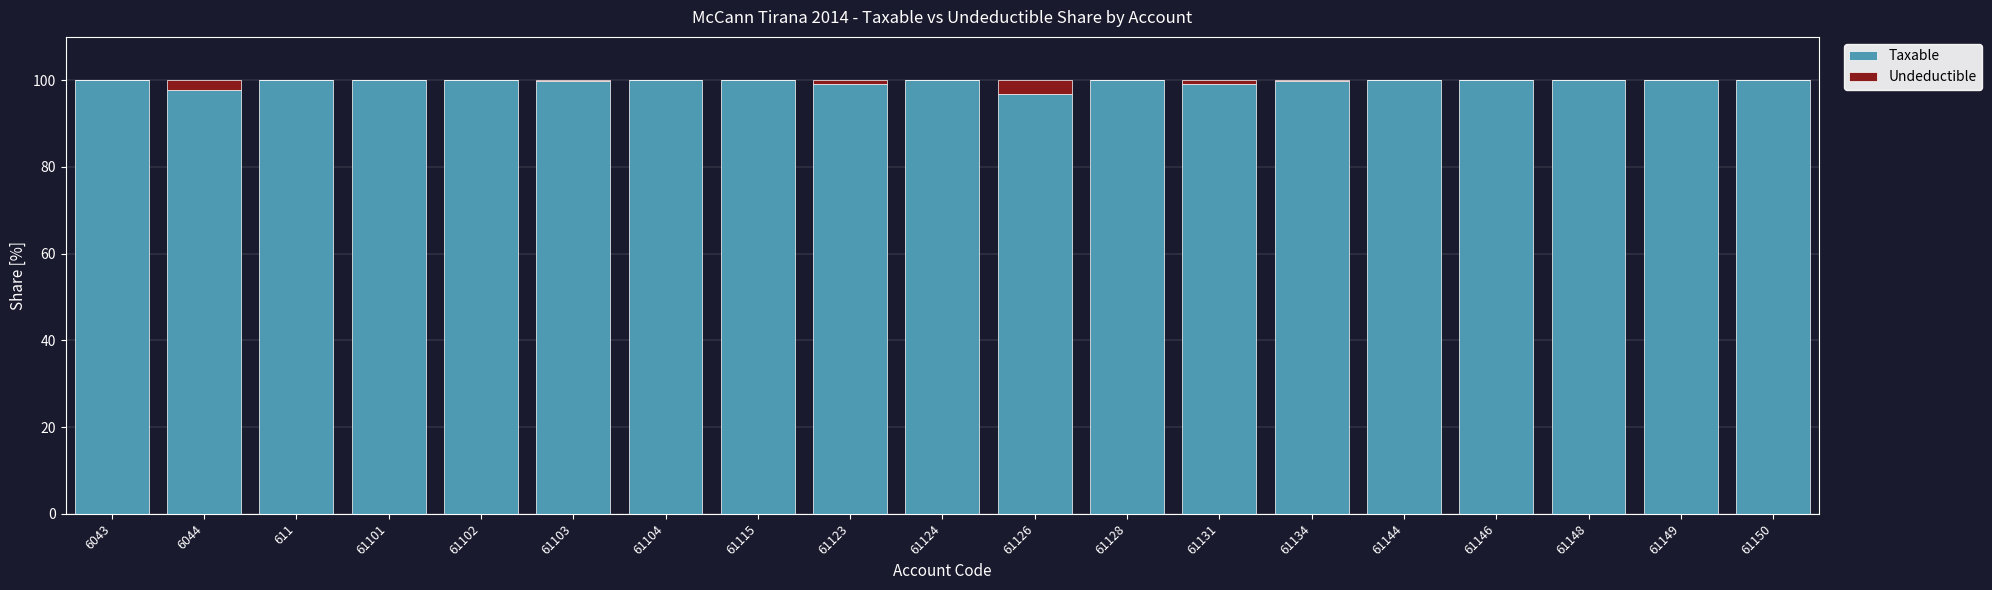

How many categories are shown in the chart?

19